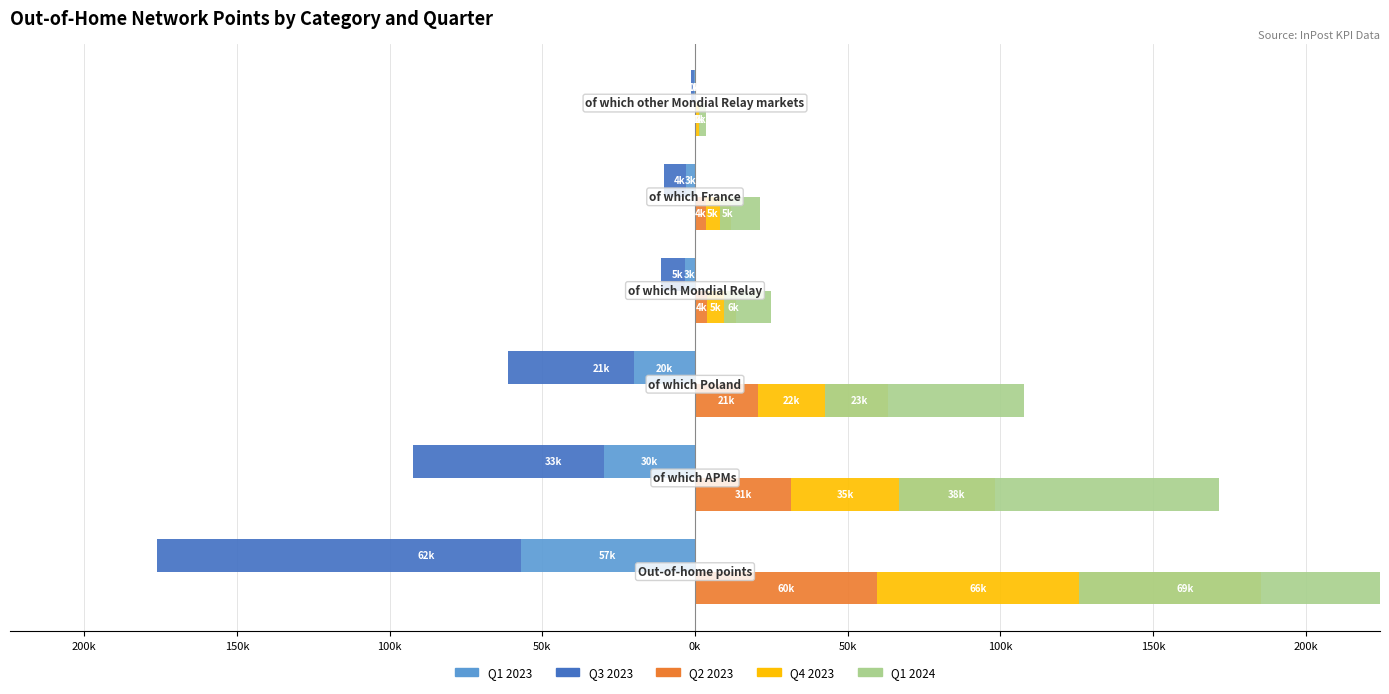

Which series has the widest spread of values?

Q1 2024